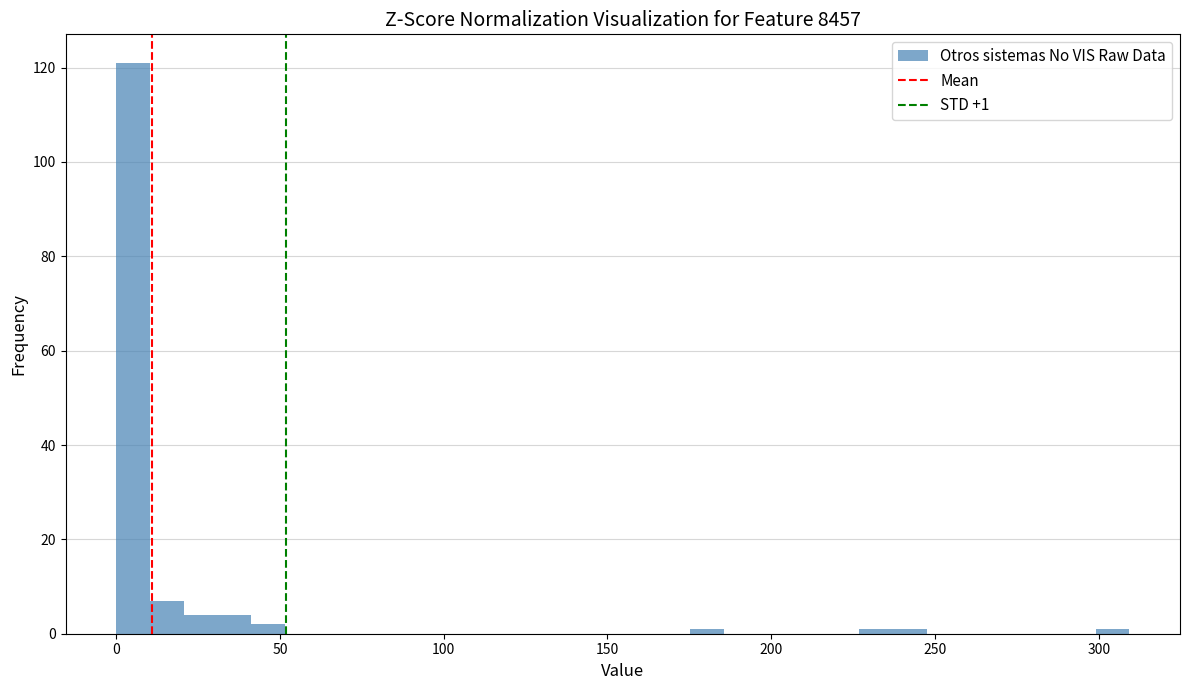

Around what value on the x-axis is the tallest bar? Give the approximate position of its centre, as read against the axis.

5